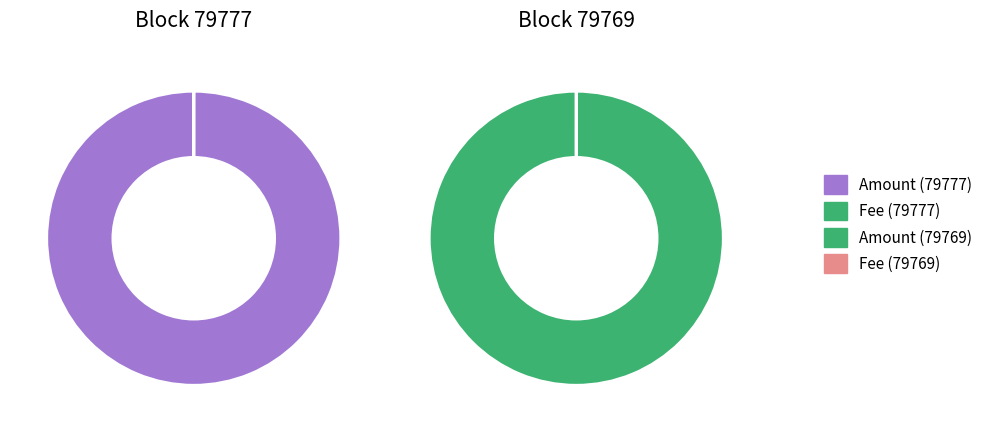

Count the number of slices in the pie.

2